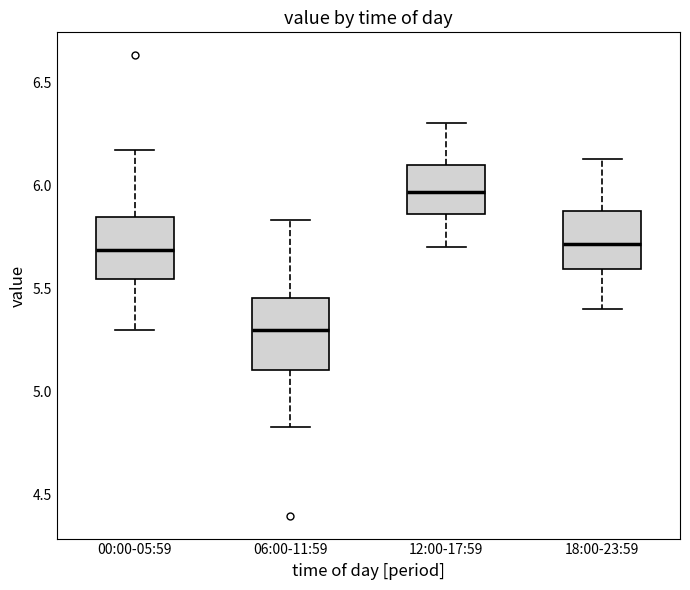

Which box has the highest median line?

12:00-17:59